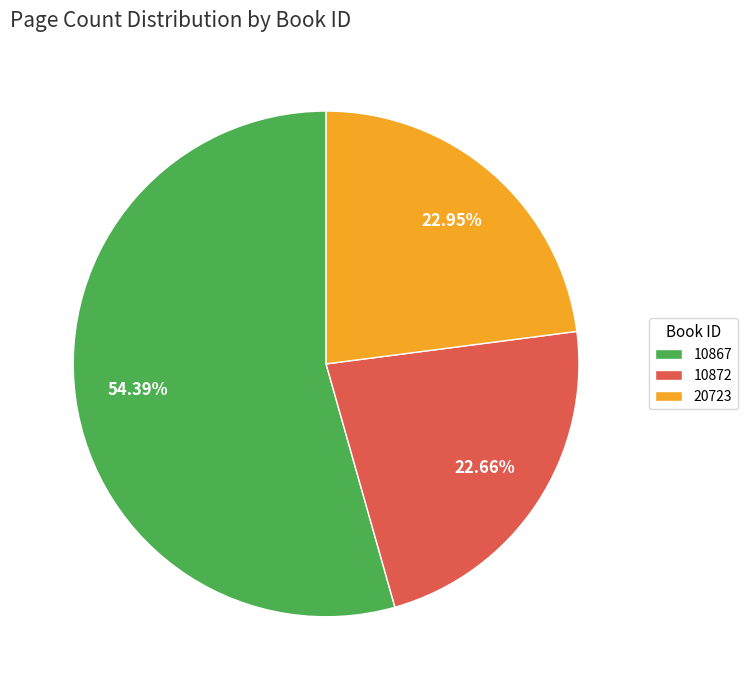

How many segments does this pie chart have?

3